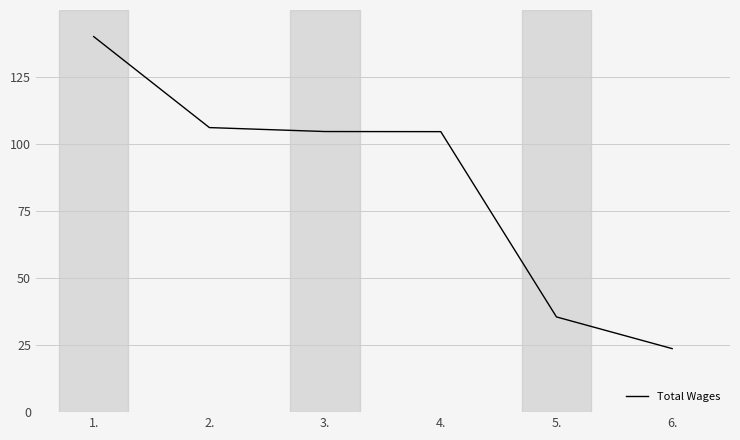

Is this an area chart (filled region under the line)?

No